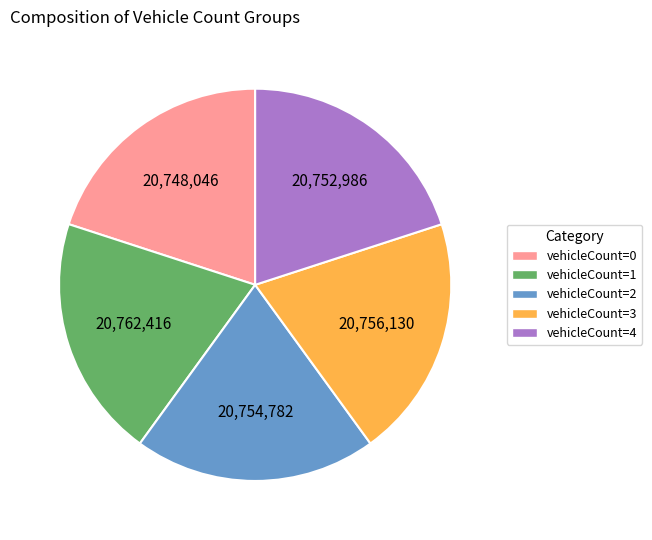

Does vehicleCount=1 represent more than half of the total?

No